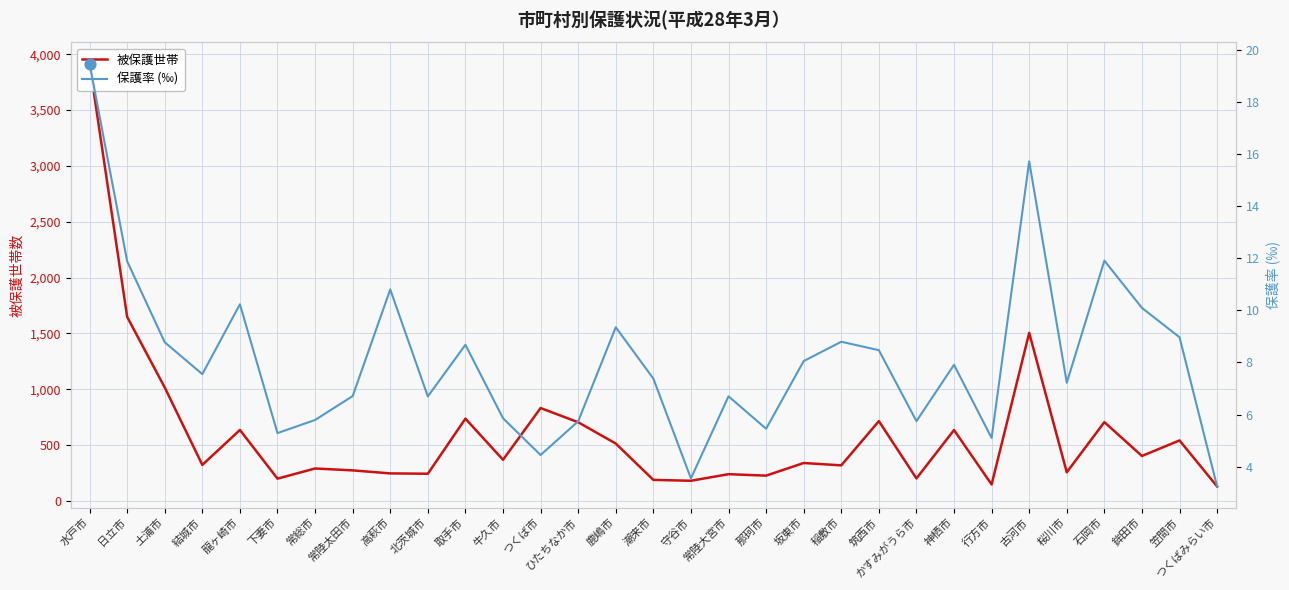

Which series has the largest Y range (max minus min)?

被保護世帯